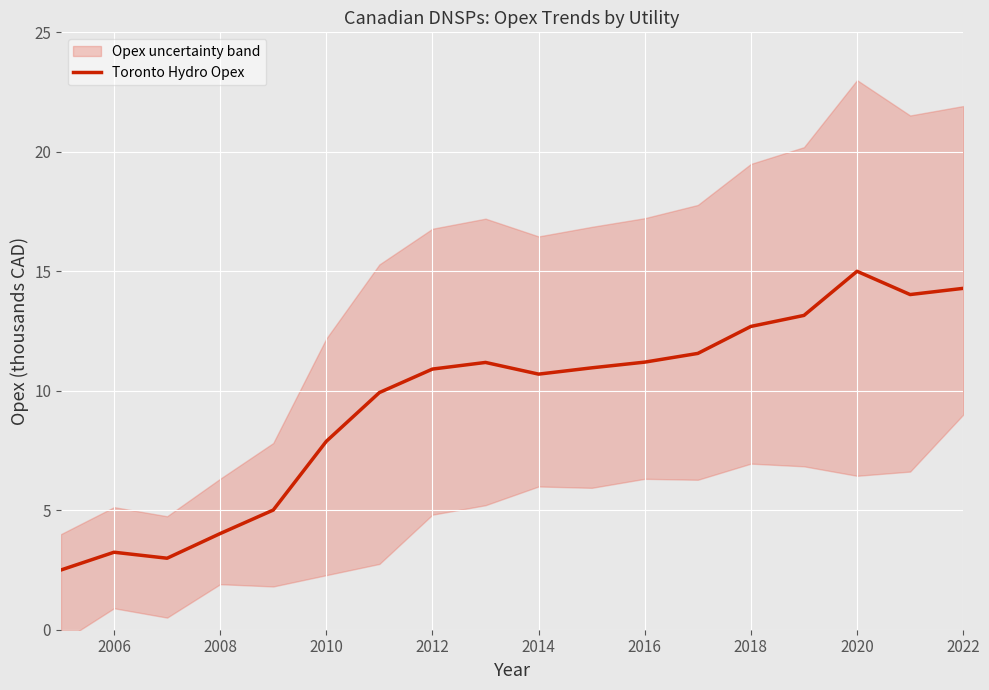

Which category has the highest value in the Toronto Hydro Opex series?

2020